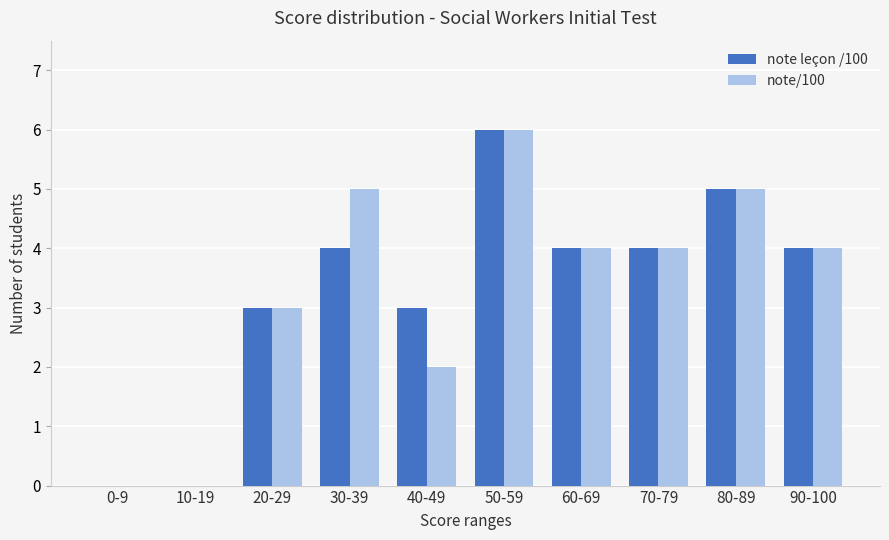

What is the sum of all note/100 values?

33